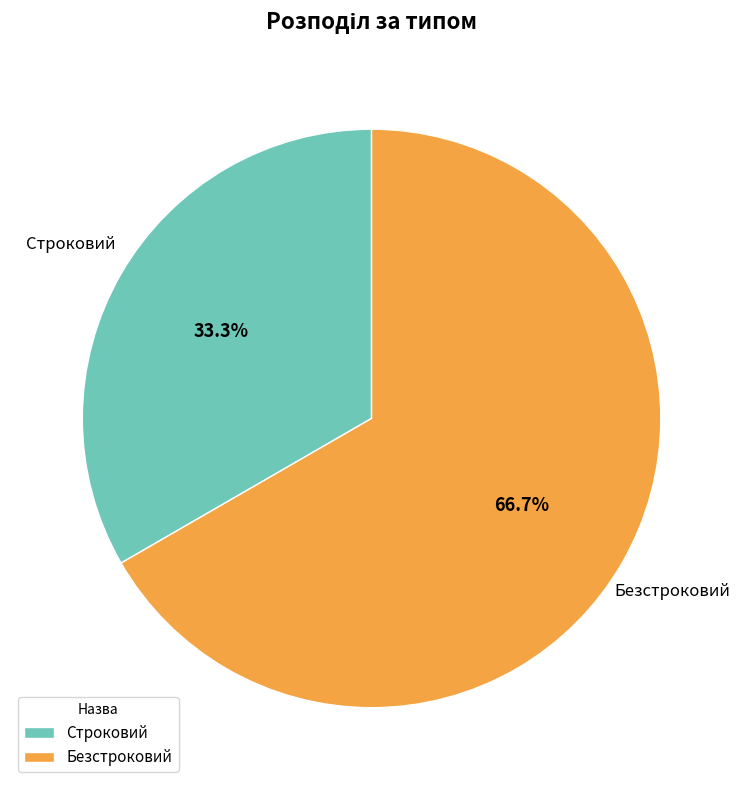

How many slices are in this pie chart?

2